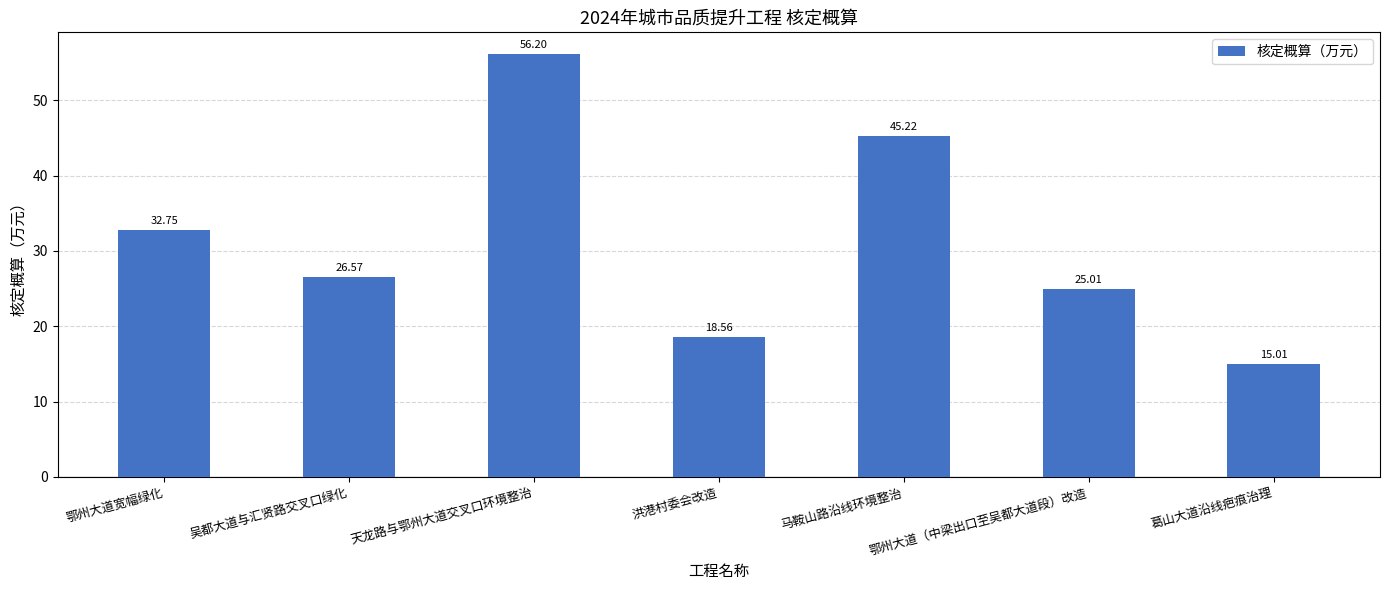

List the labels in order of value, largest first.

天龙路与鄂州大道交叉口环境整治, 马鞍山路沿线环境整治, 鄂州大道宽幅绿化, 吴都大道与汇贤路交叉口绿化, 鄂州大道（中梁出口至吴都大道段）改造, 洪港村委会改造, 葛山大道沿线疤痕治理